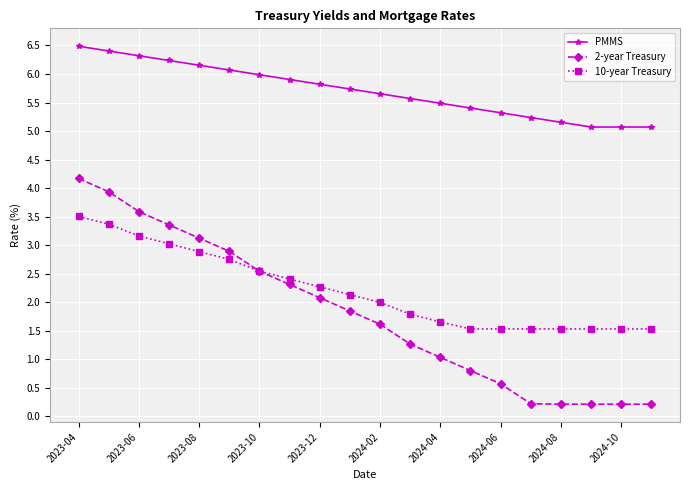

True or false: PMMS and 10-year Treasury cross at least once.

False